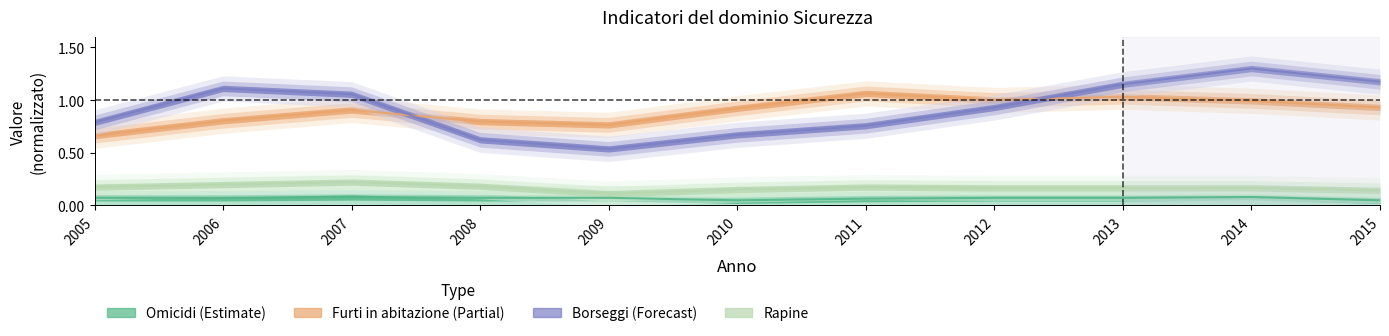

At which category does the chart reach its minimum across all series?

2010